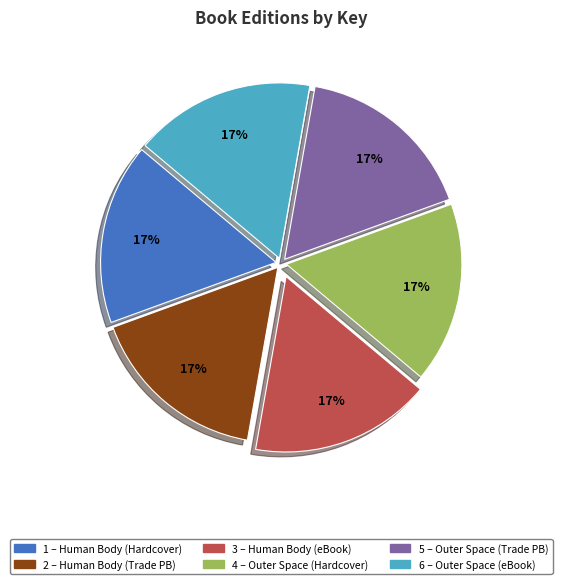

To the nearest percent, what is the average slice percentage?

17%